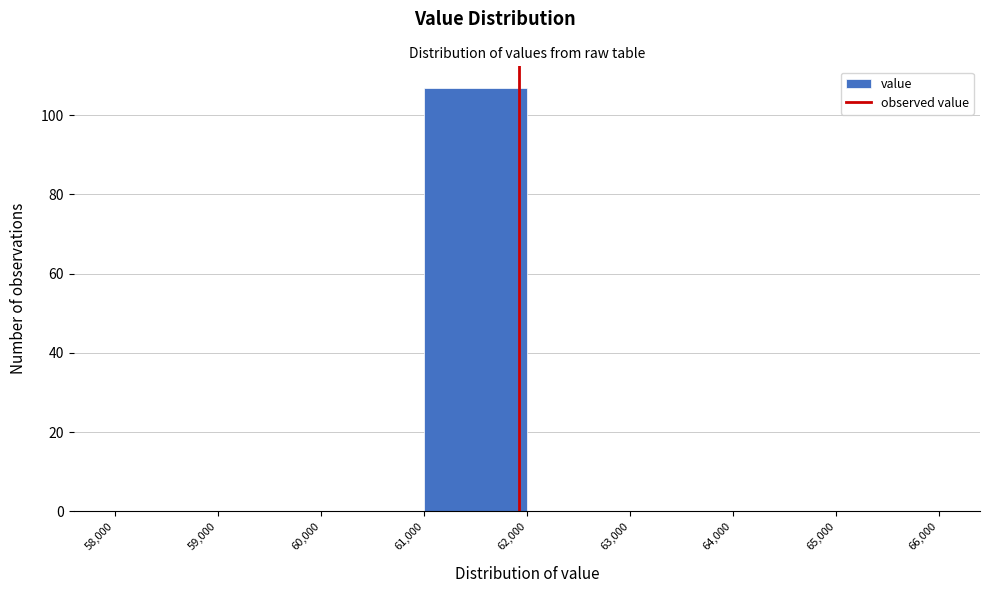

Over which range of the x-axis is the bar tallest?

61,000 to 62,000